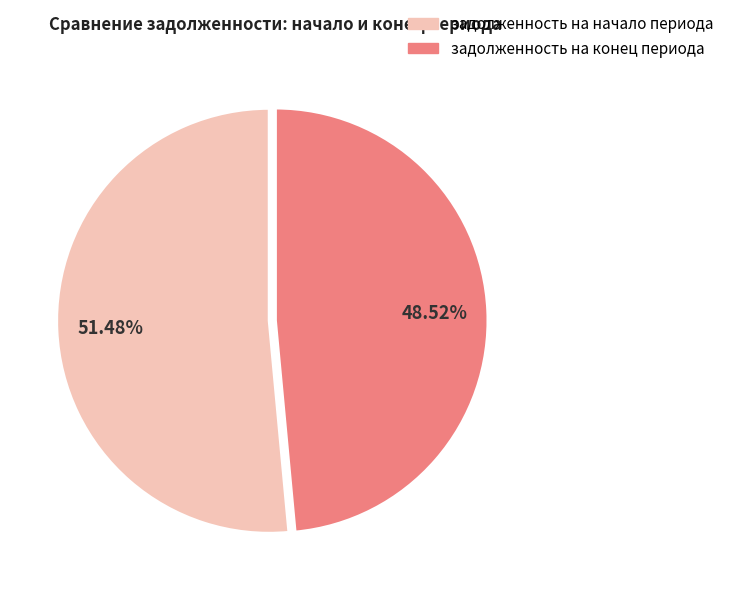

Which has a higher value, задолженность на конец периода or задолженность на начало периода?

задолженность на начало периода